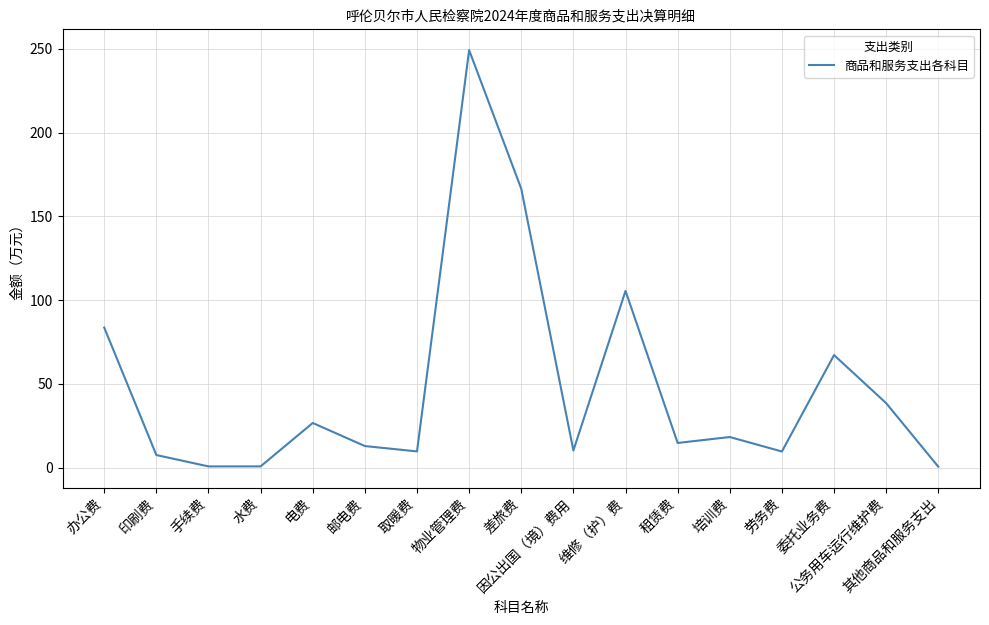

Between 因公出国（境）费用 and 物业管理费, which is larger?

物业管理费